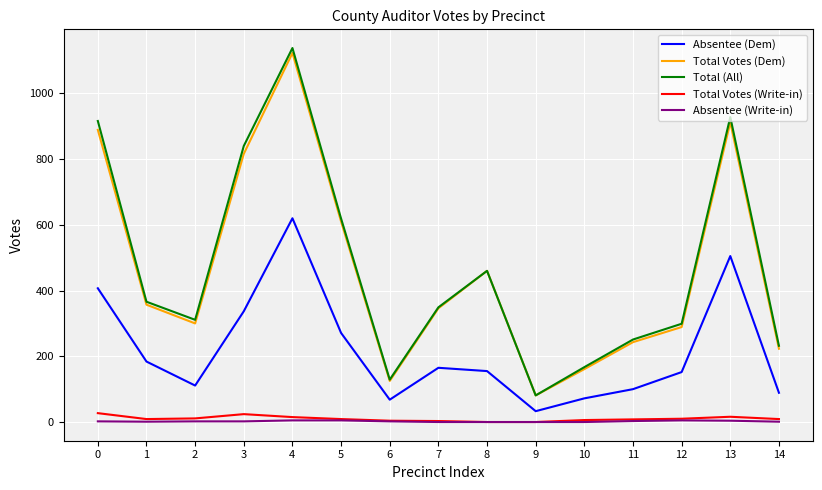

At which category is the sum across all series the highest?

4